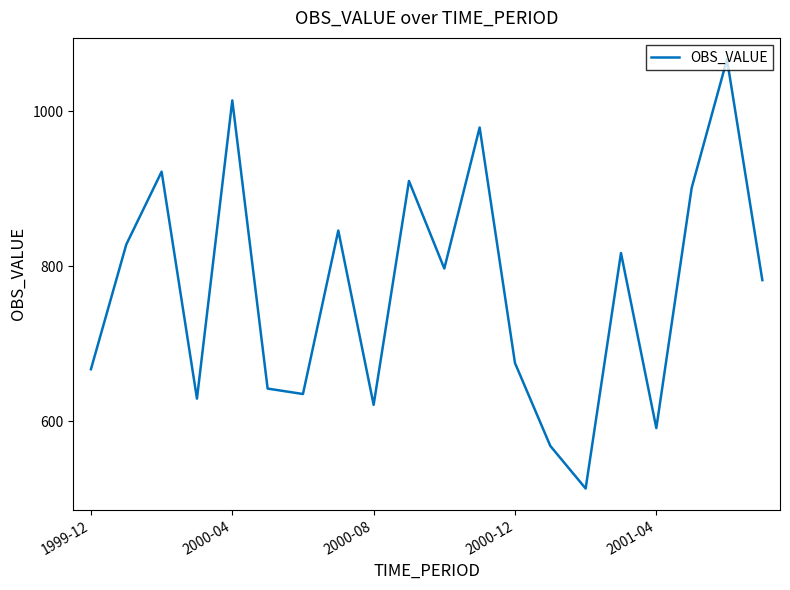

Is this an area chart (filled region under the line)?

No